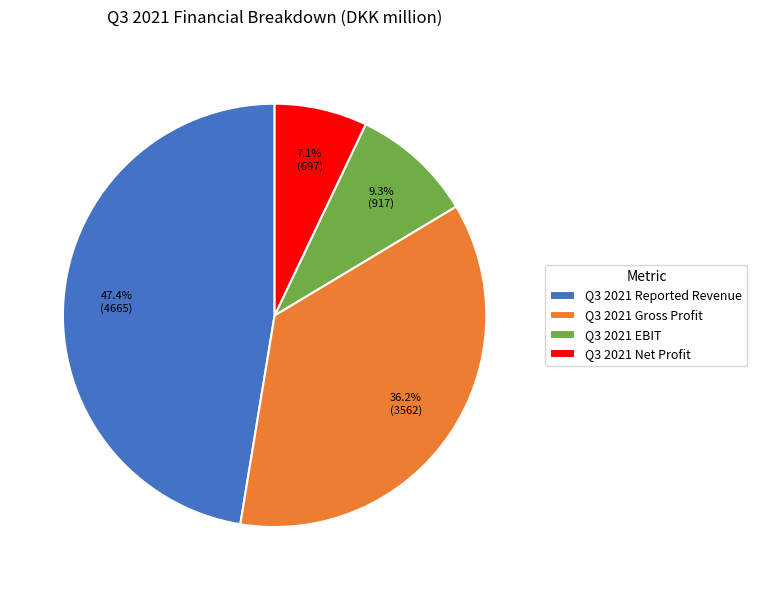

Does Q3 2021 Gross Profit account for over 50% of the chart?

No